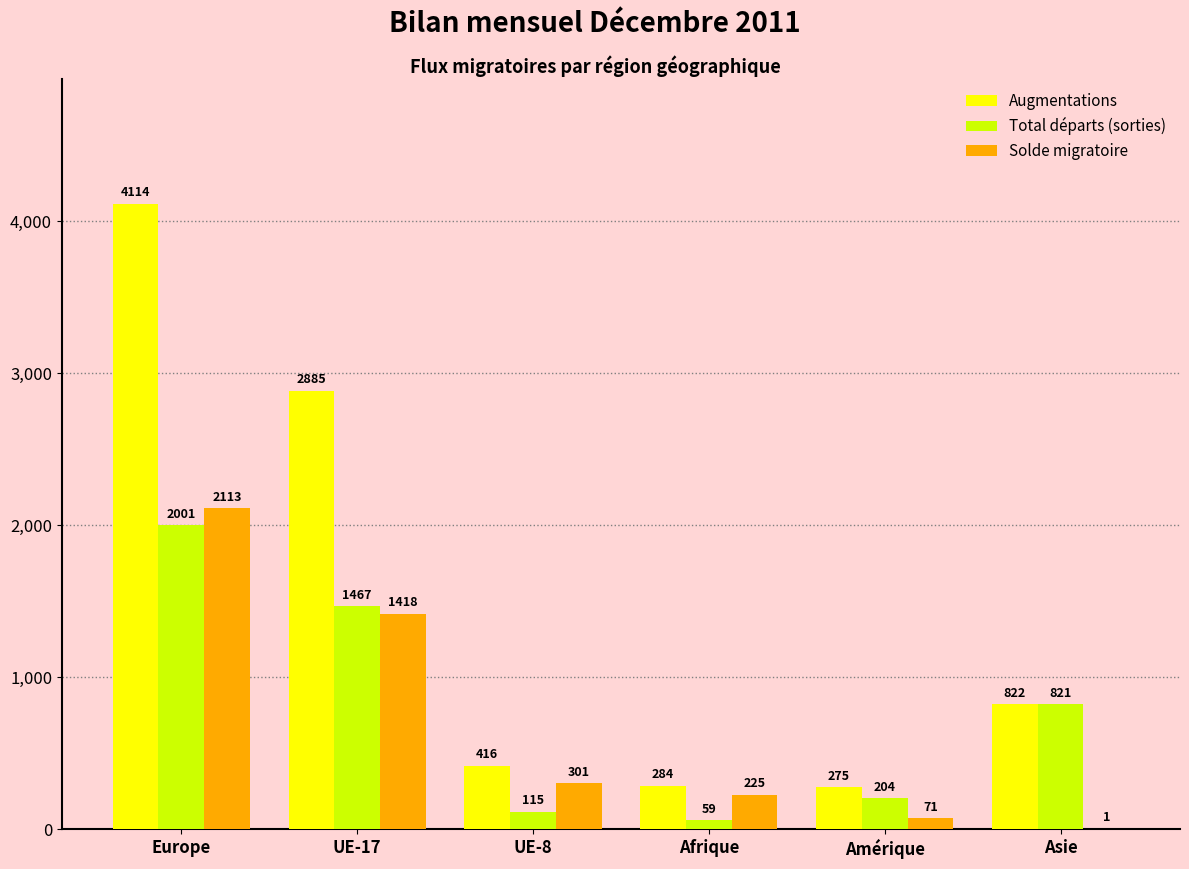

Reading left to right, transcribe all the data shown in this chart.

Augmentations: Europe=4114	UE-17=2885	UE-8=416	Afrique=284	Amérique=275	Asie=822
Total départs (sorties): Europe=2001	UE-17=1467	UE-8=115	Afrique=59	Amérique=204	Asie=821
Solde migratoire: Europe=2113	UE-17=1418	UE-8=301	Afrique=225	Amérique=71	Asie=1